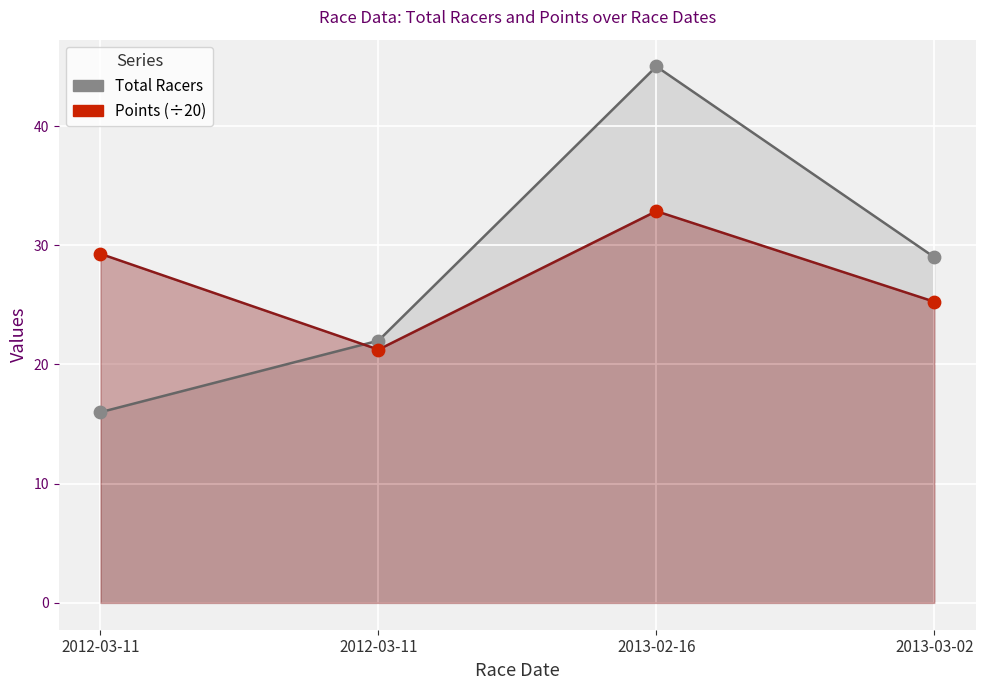

Which series contains the highest Y value?

Total Racers